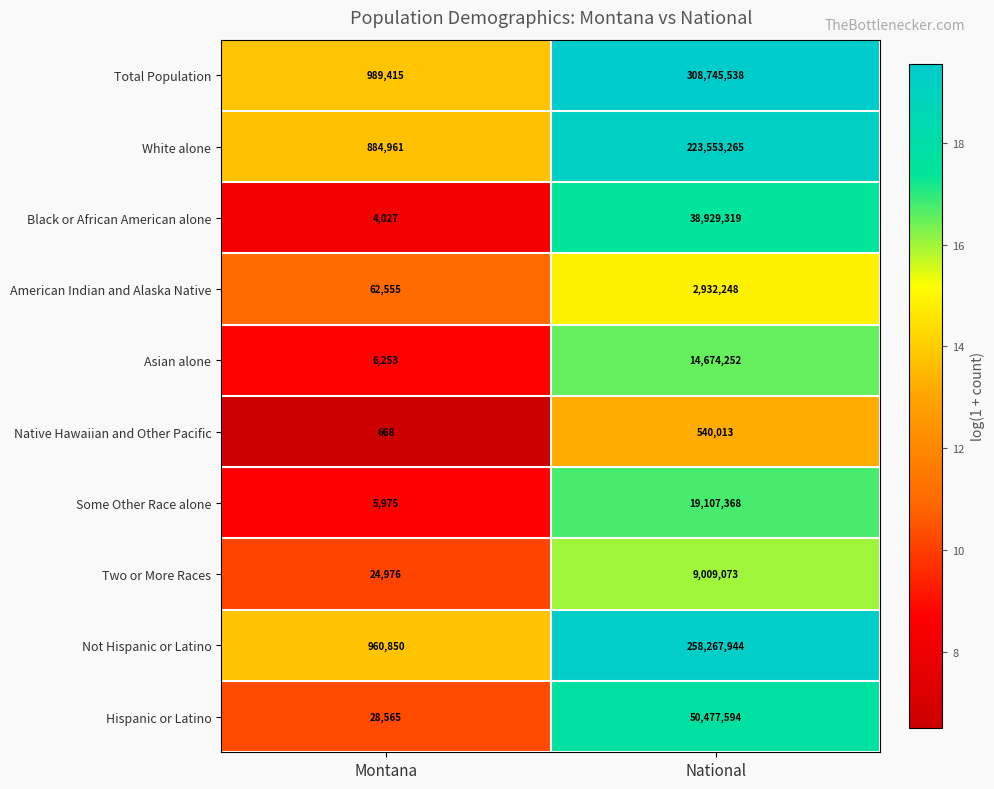

Which series has the widest spread of values?

Total Population